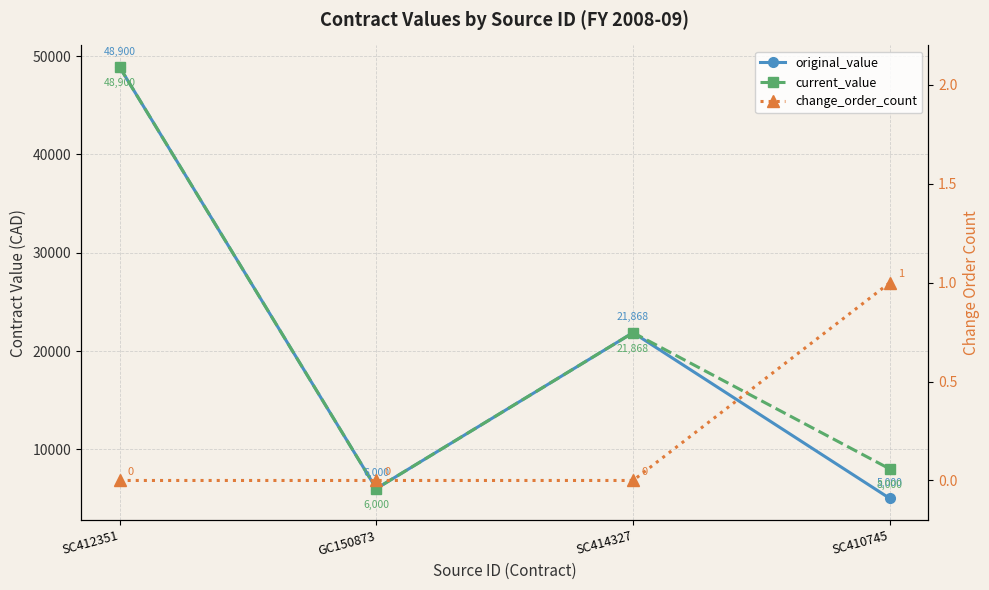

The original_value series shows 83122 at SC412351. True or false?

False